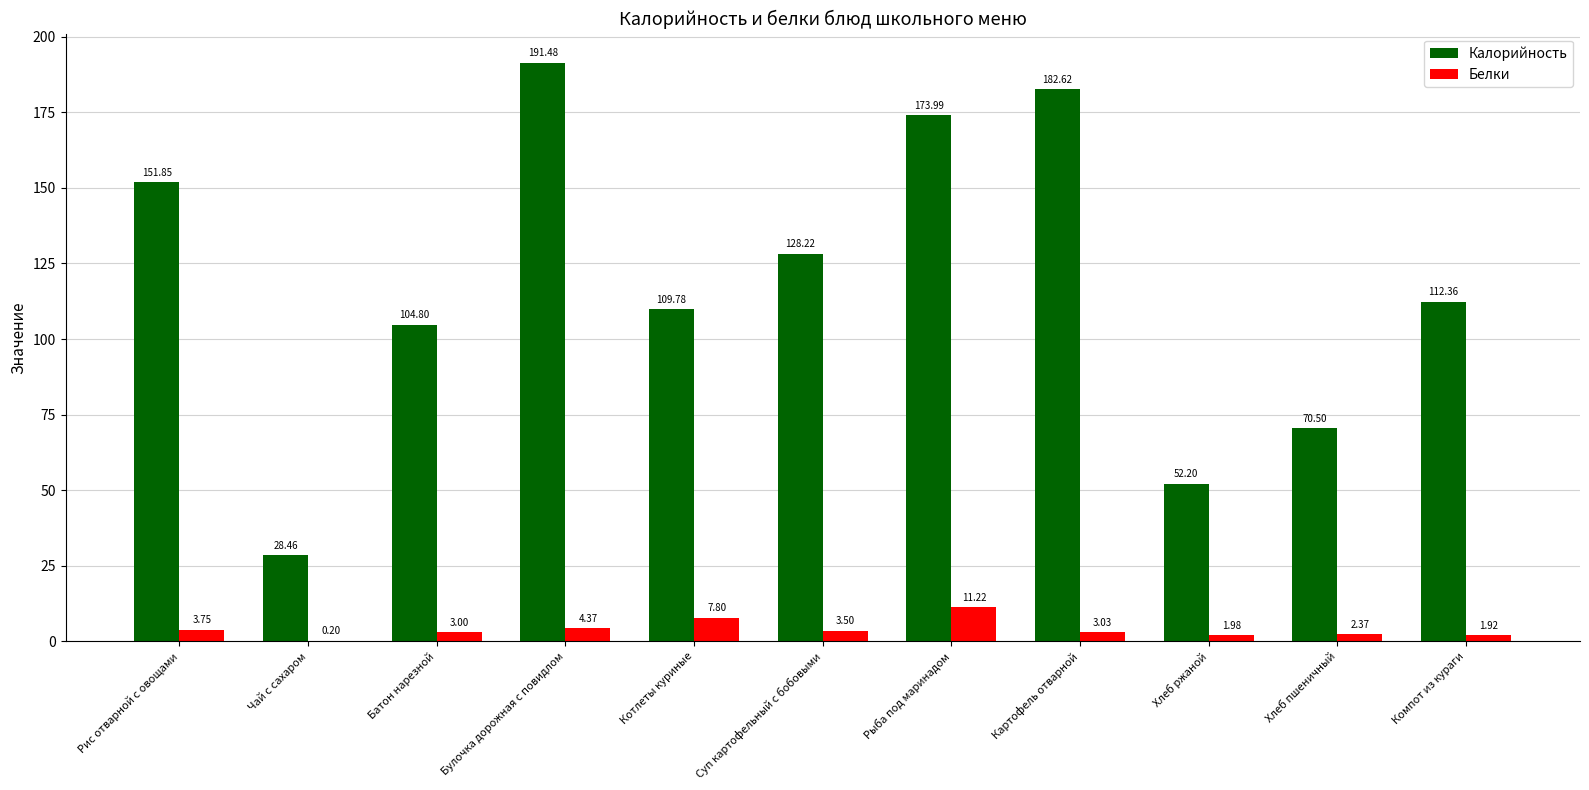

How many groups of bars are there?

11